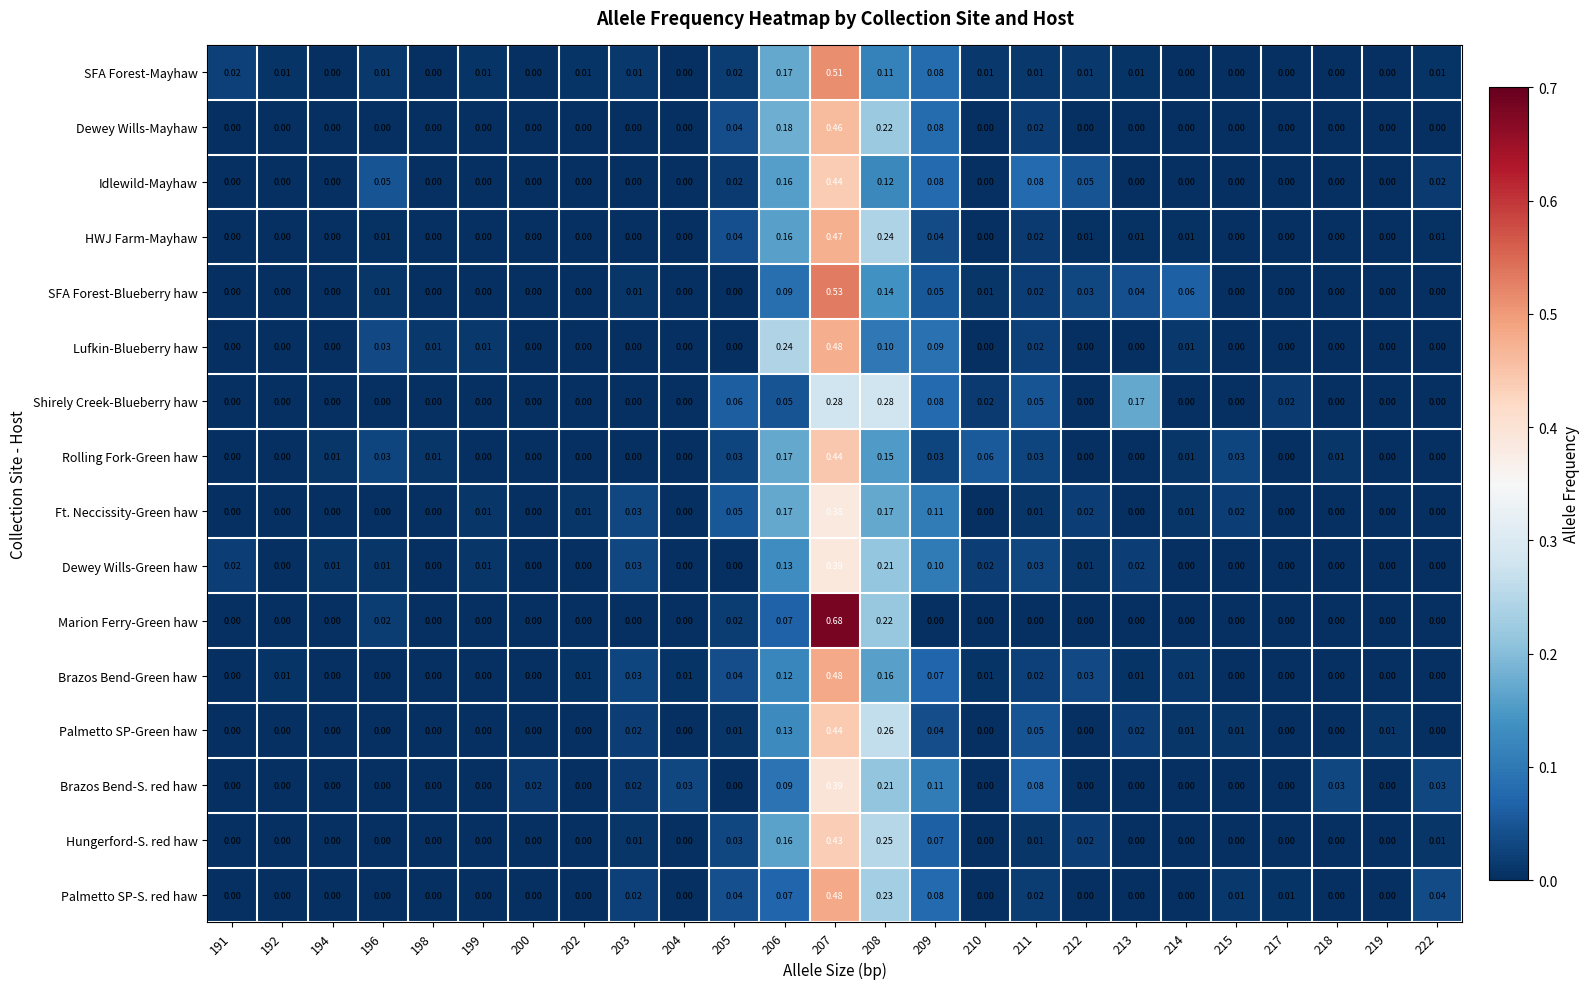

Count the number of categories in the chart.

25